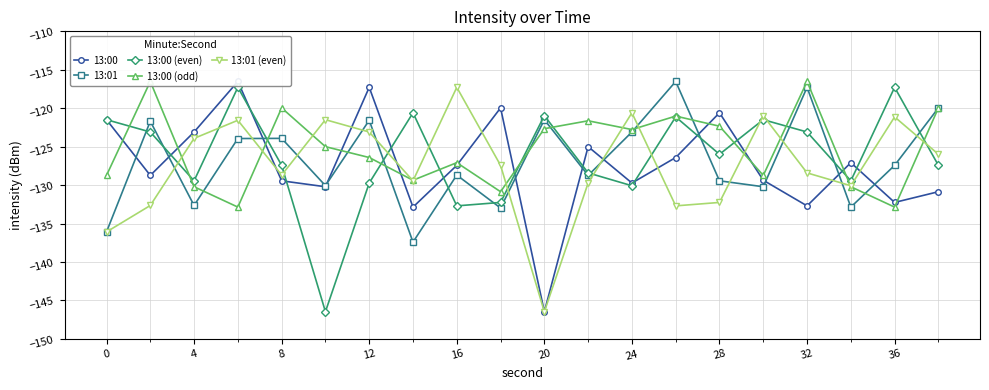

What is the maximum value for 13:01?

-116.5